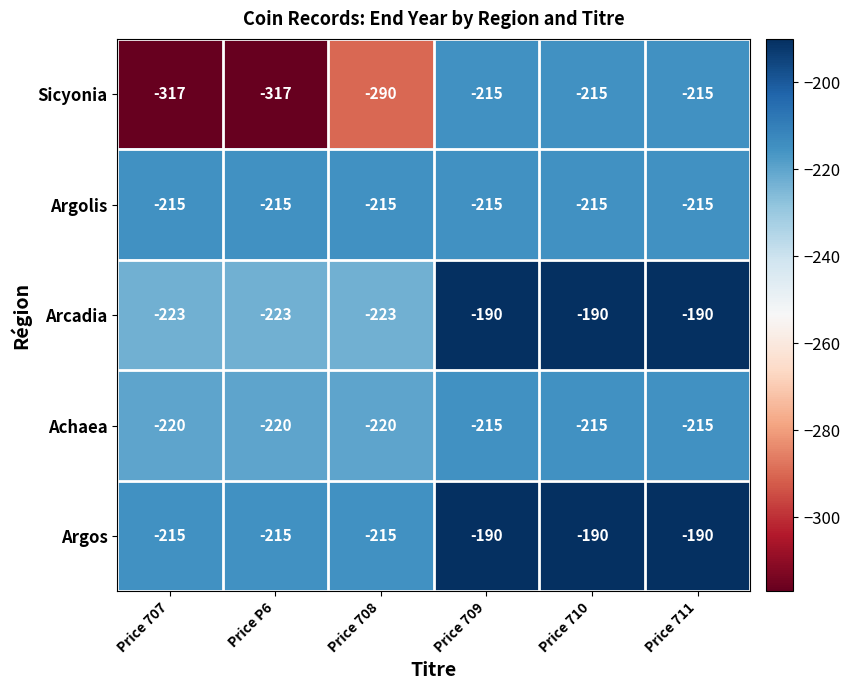

What is the average value of the Argolis series?

-215